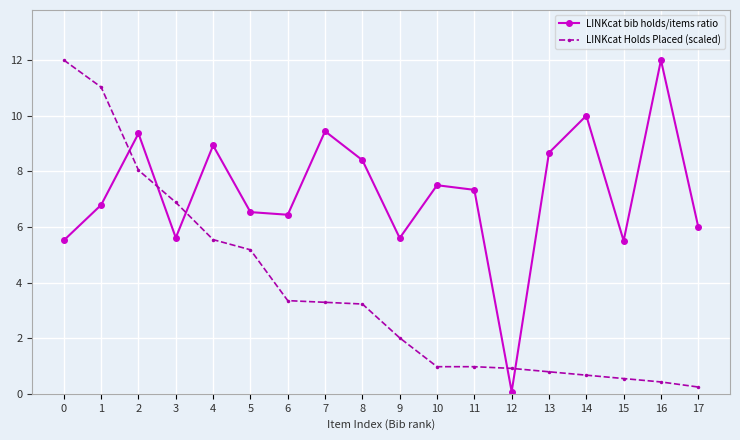

Which category has the highest value in the LINKcat bib holds/items ratio series?

16